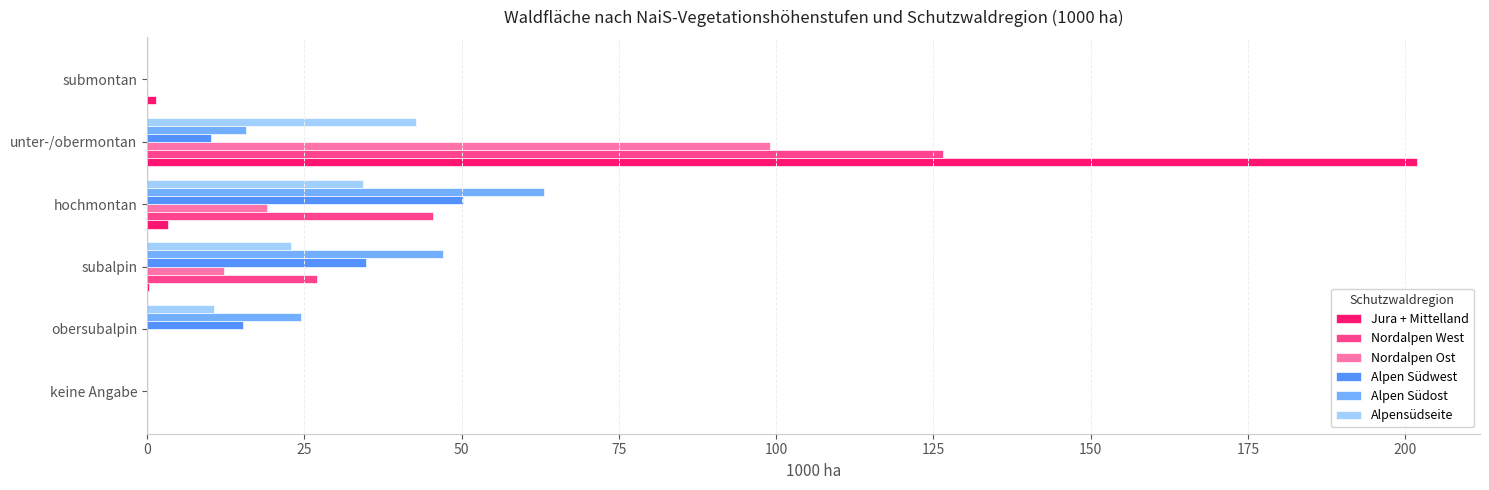

How many data points in Nordalpen Ost are above 12?

3